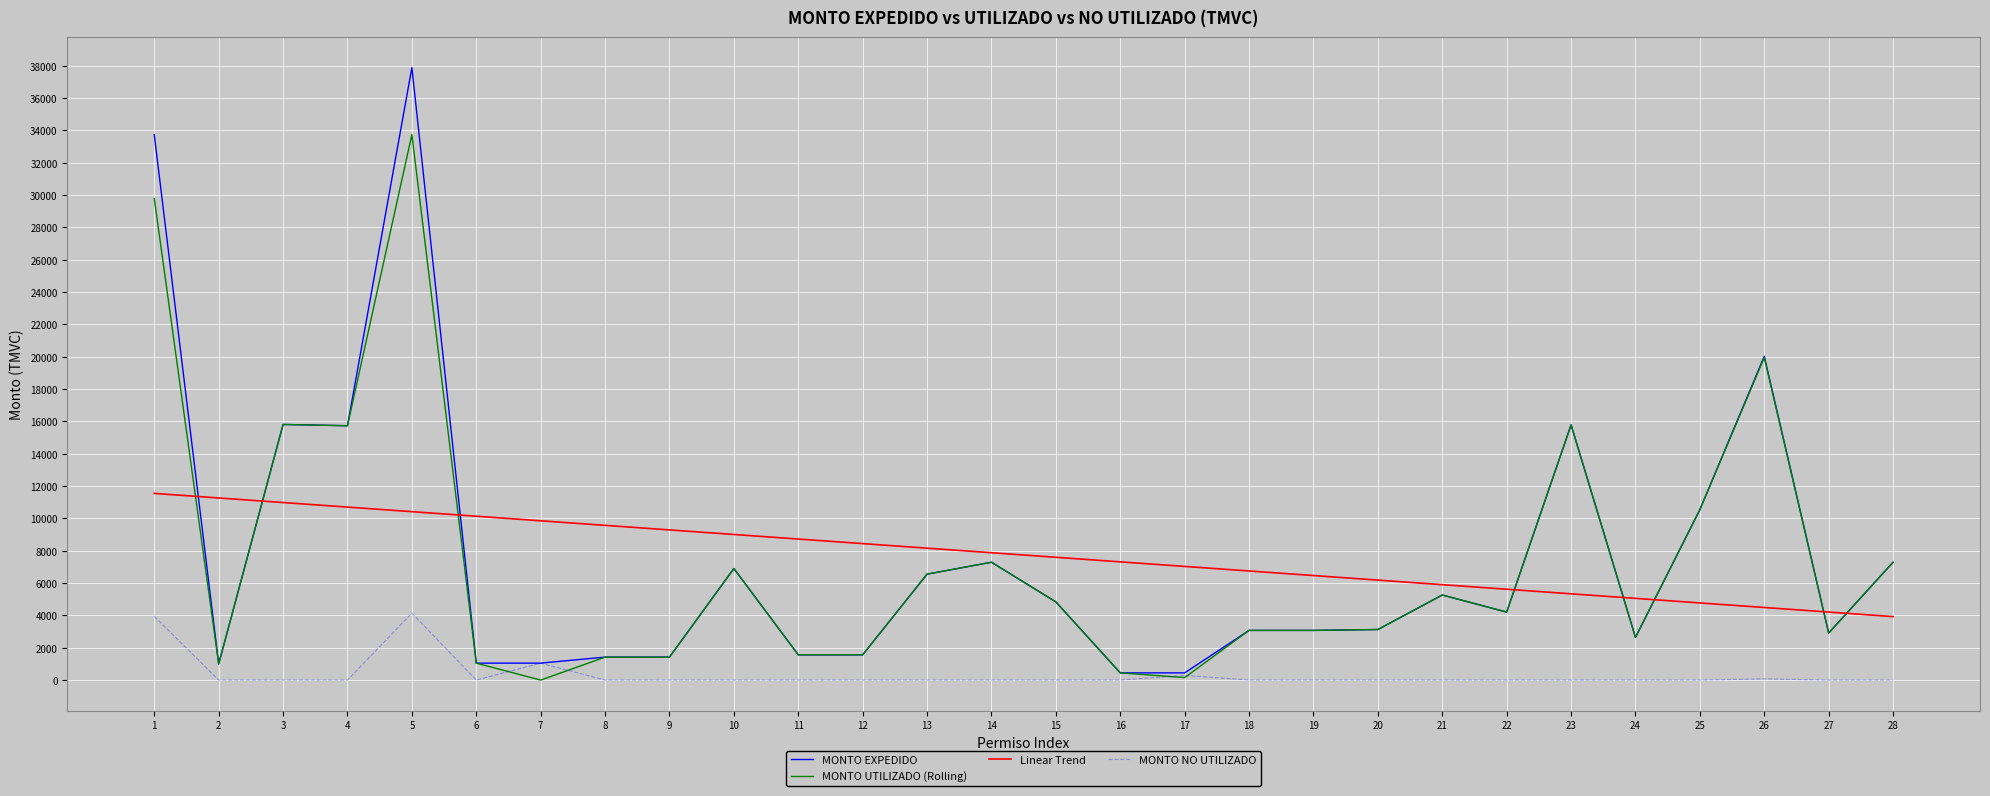

What is the total value across all series at 5?

86199.7